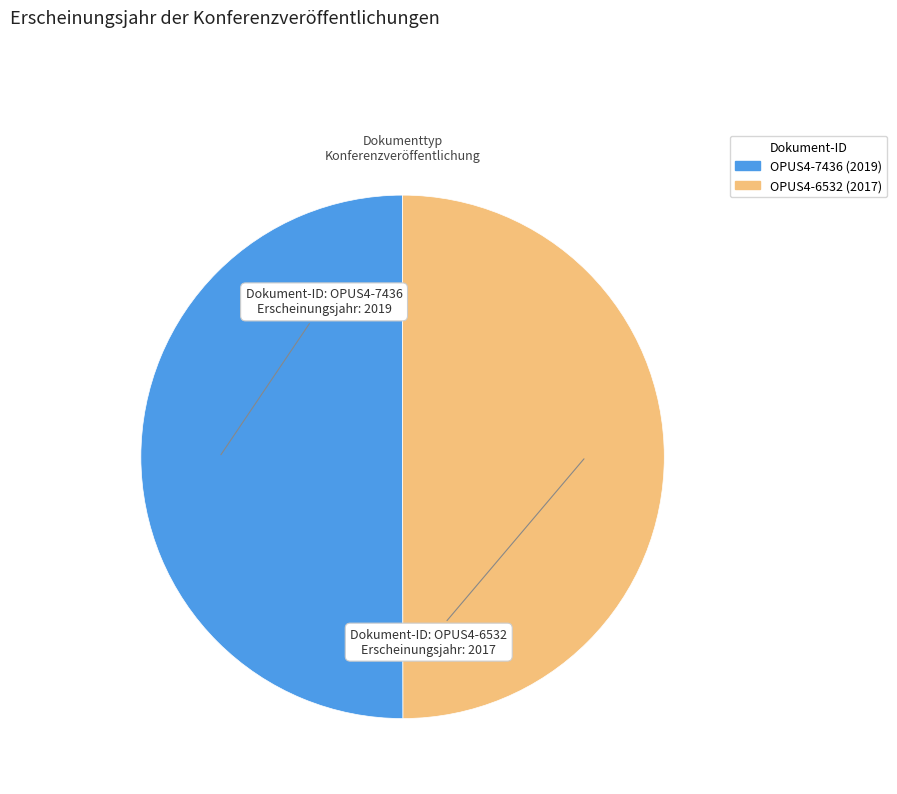

Is it true that OPUS4-7436 is 50% of the pie?

True